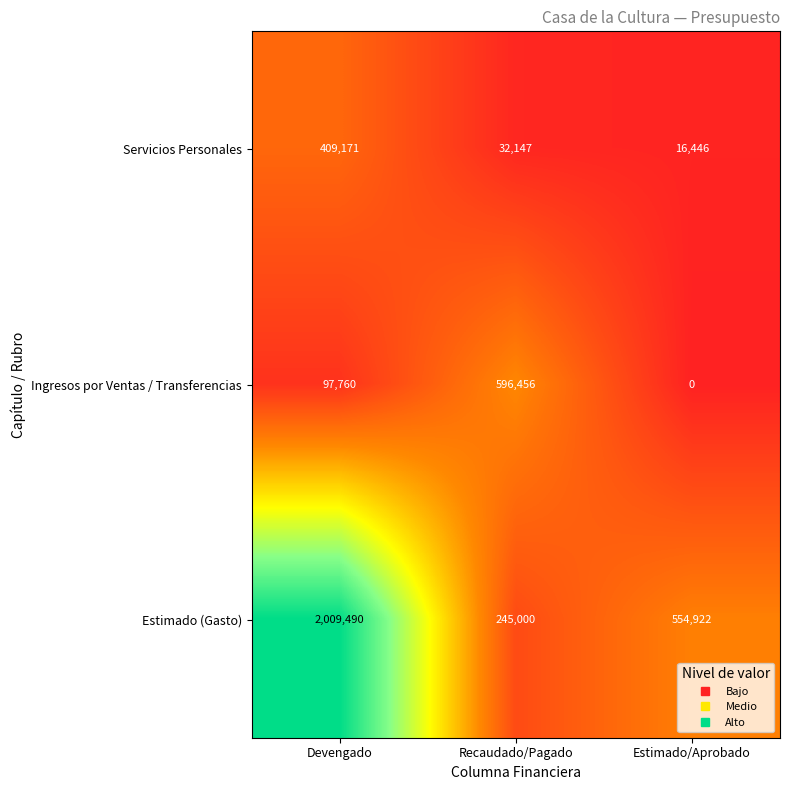

At which label is Servicios Personales closest to 212808?

Recaudado/Pagado